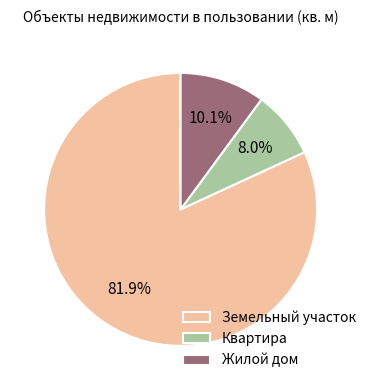

Approximately how many times larger is the value at Квартира compared to Жилой дом?

0.8